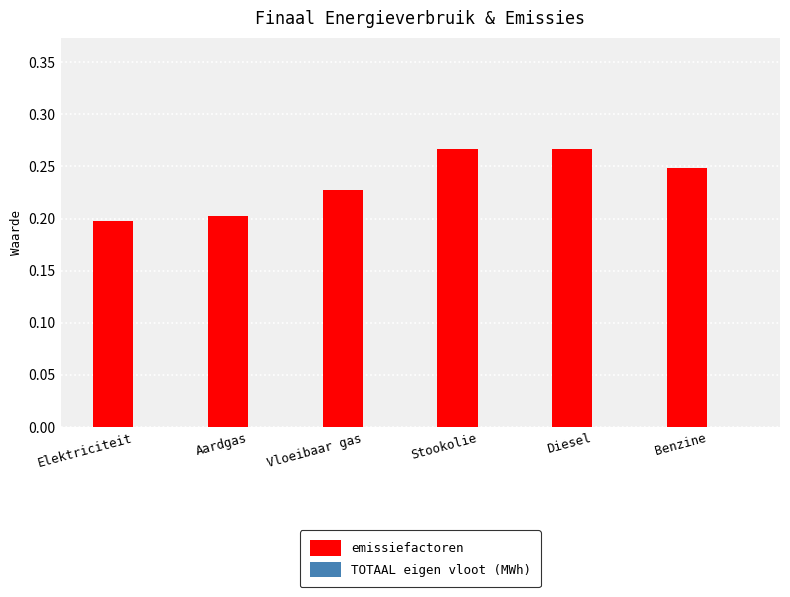

Count the number of categories in the chart.

6